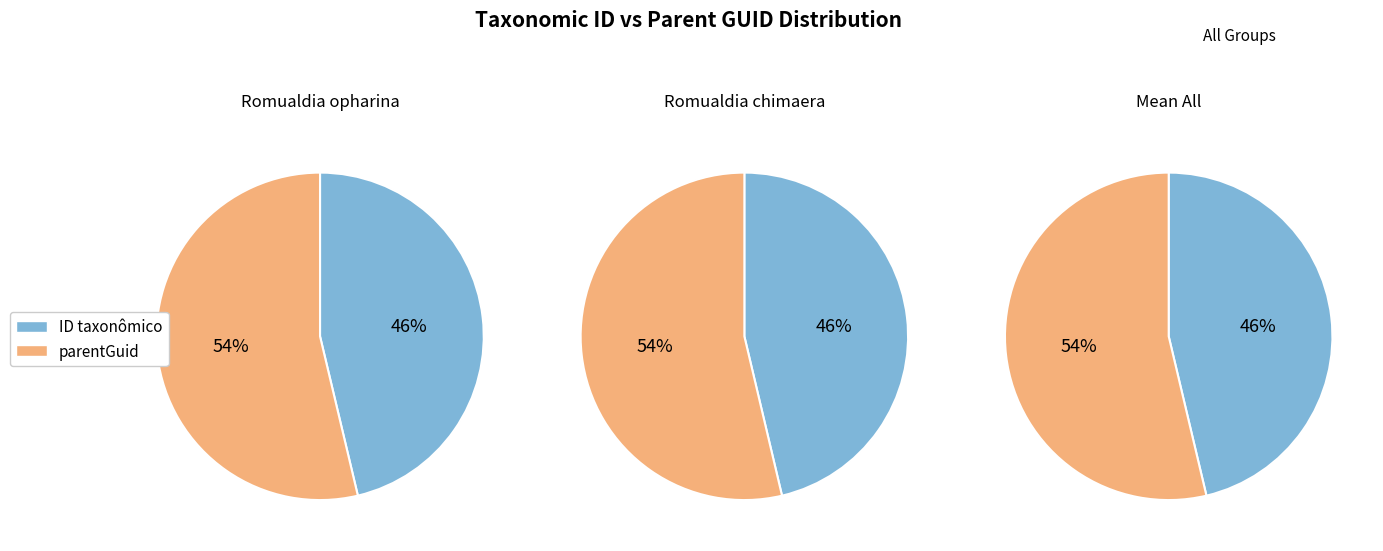

Which series has the widest spread of values?

Romualdia opharina